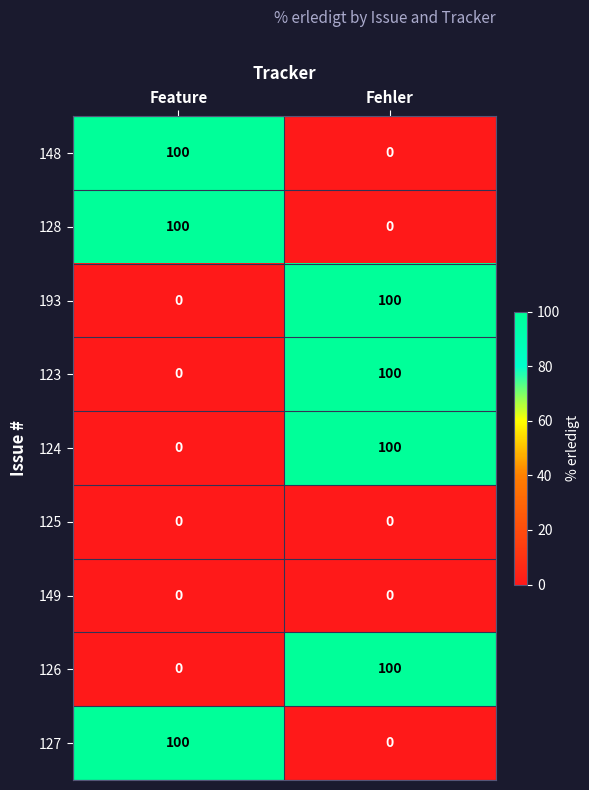

At how many categories does at least one series exceed 61?

2